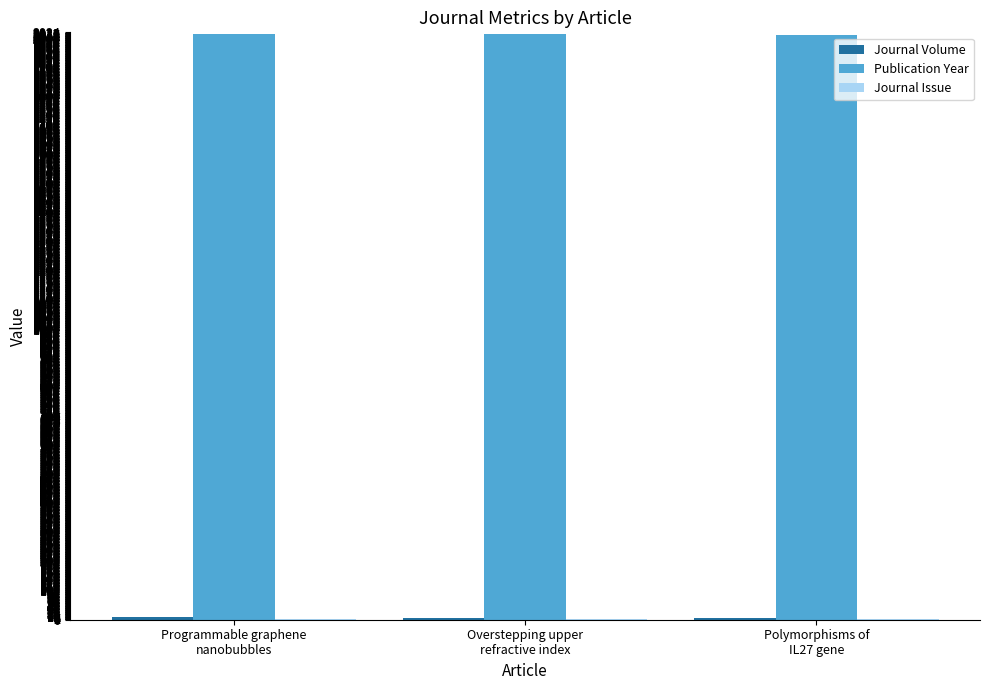

Which series has the largest total across all categories?

Publication Year